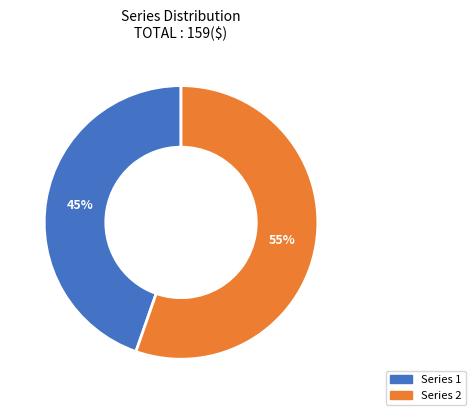

Which has a higher value, Series 2 or Series 1?

Series 2